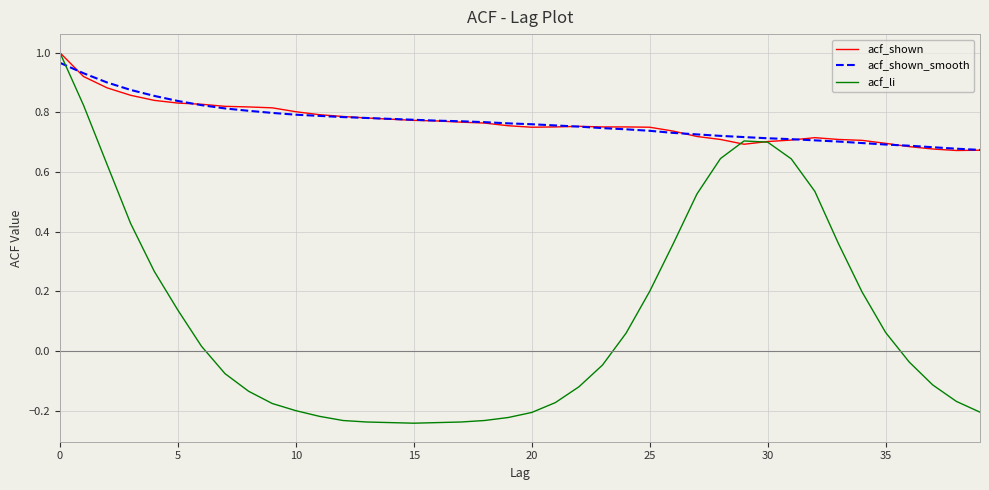

Is this an area chart (filled region under the line)?

No